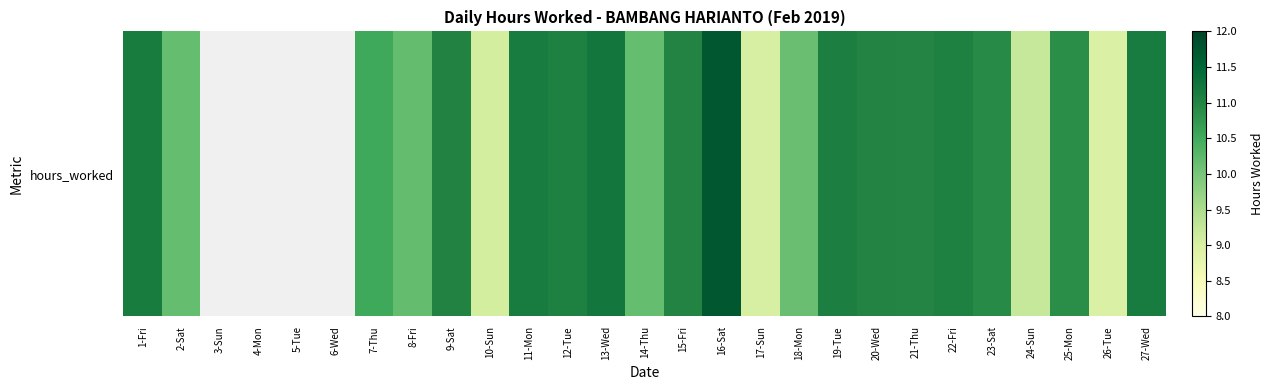

The value at 7-Thu is 10.5. True or false?

True